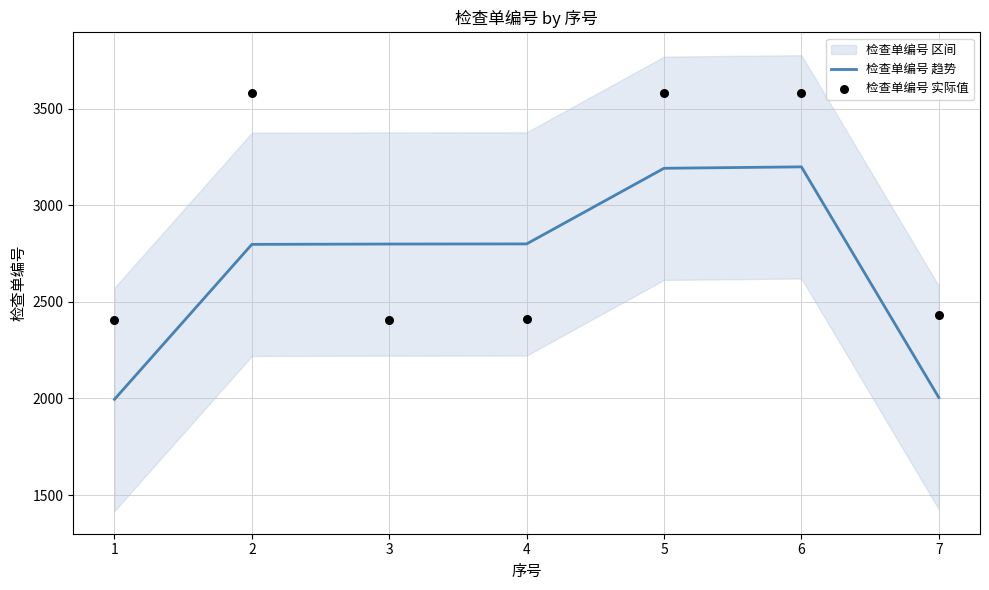

Is the value of 检查单编号 实际值 at 5 greater than the value of 检查单编号 趋势 at 3?

Yes